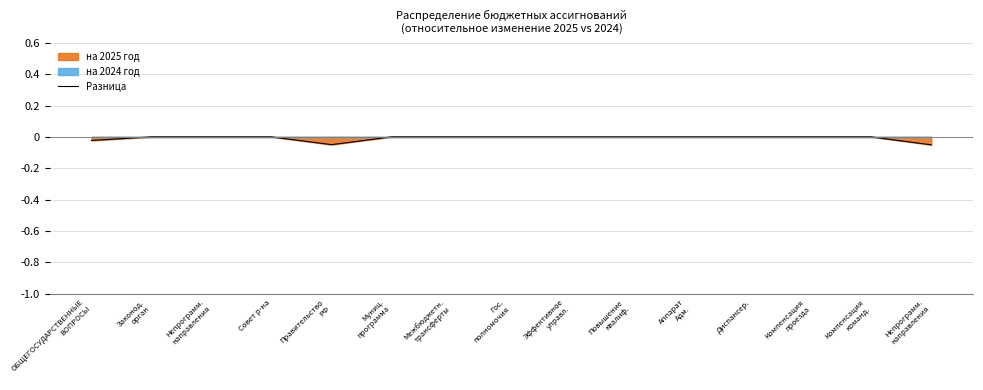

Rank the categories by value from lowest to highest.

Непрограмм.
направления, Правительство
РФ, ОБЩЕГОСУДАРСТВЕННЫЕ
ВОПРОСЫ, Законод.
орган, Непрограмм.
направления, Совет р-на, Муниц.
программа, Межбюджетн.
трансферты, Гос.
полномочия, Эффективное
управл., Повышение
квалиф., Аппарат
Адм., Диспансер., Компенсация
проезда, Компенсация
команд.